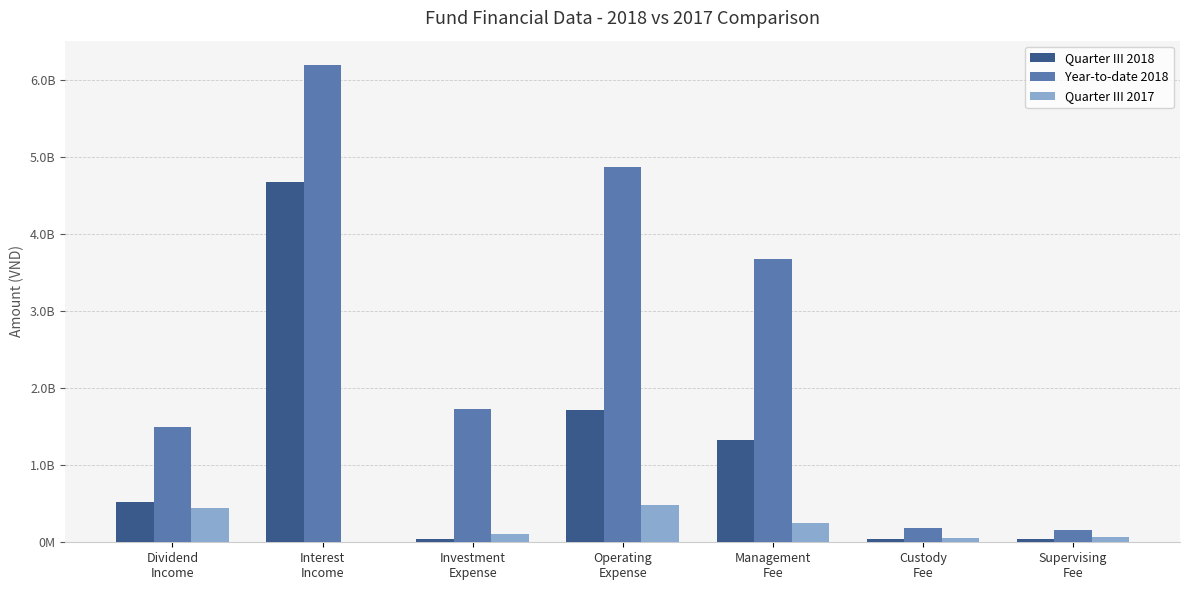

What position from the right is Dividend
Income?

7